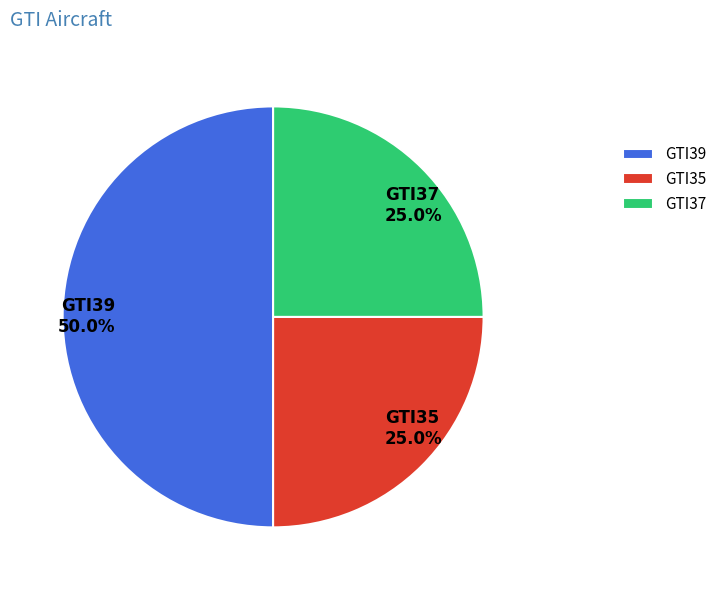

What is the largest slice in the pie chart?

GTI39